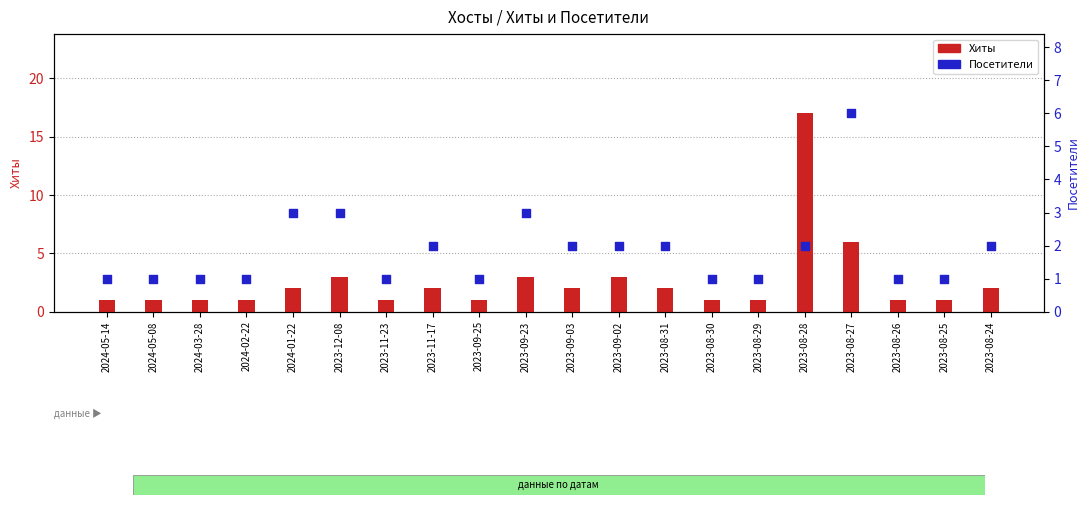

What are all the series names shown in the legend?

Хиты, Посетители